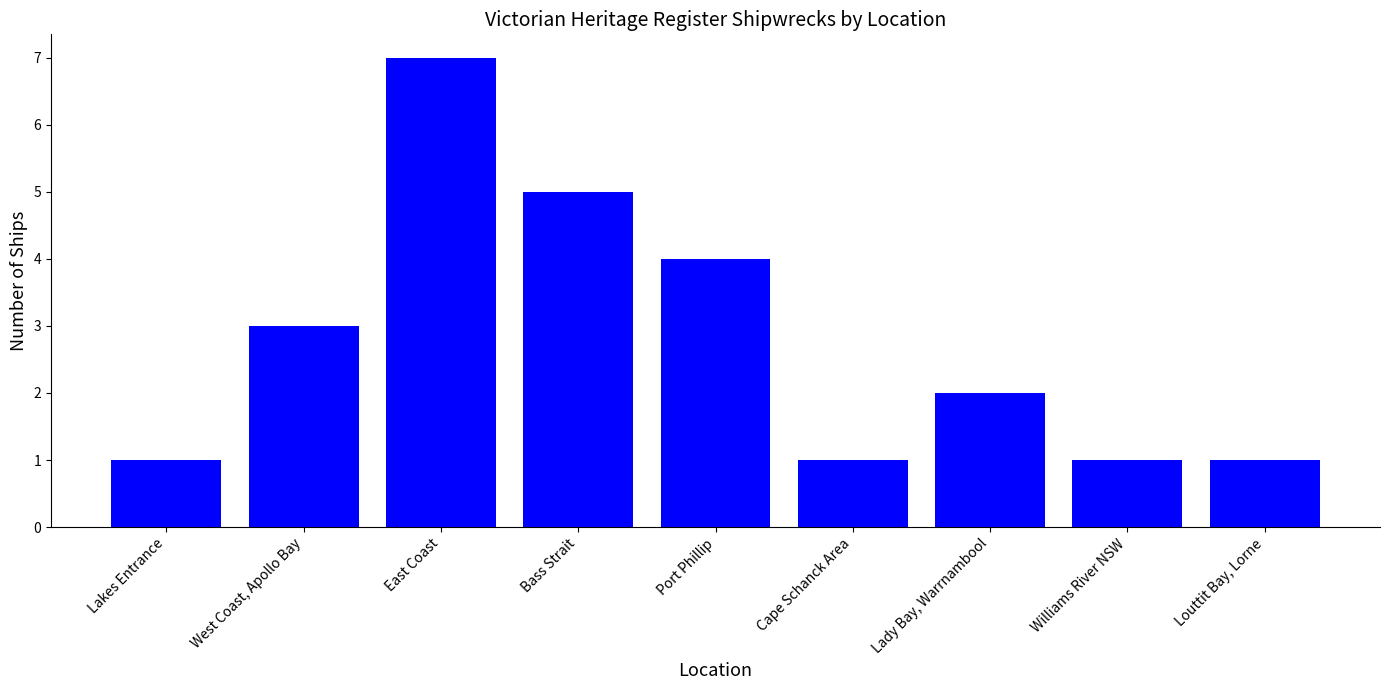

Reading left to right, transcribe all the data shown in this chart.

Lakes Entrance=1	West Coast, Apollo Bay=3	East Coast=7	Bass Strait=5	Port Phillip=4	Cape Schanck Area=1	Lady Bay, Warrnambool=2	Williams River NSW=1	Louttit Bay, Lorne=1